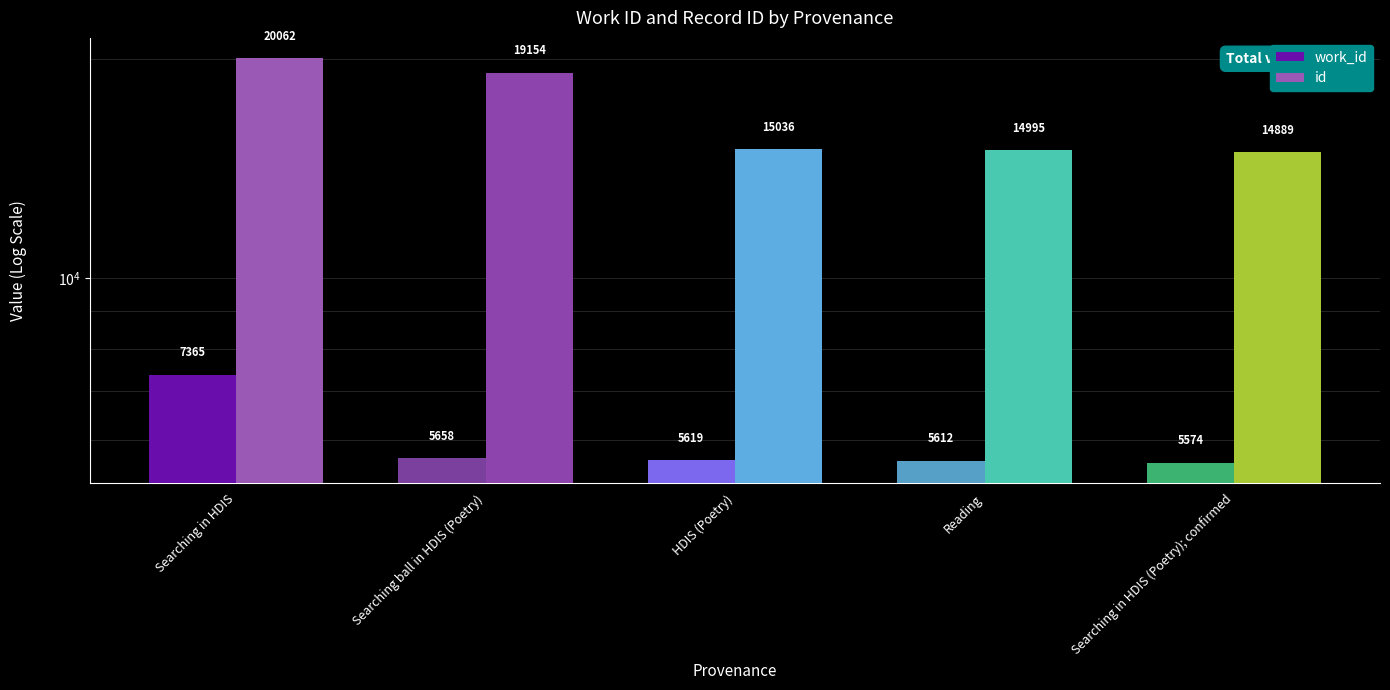

The value of id at Searching in HDIS (Poetry); confirmed is 14889. True or false?

True